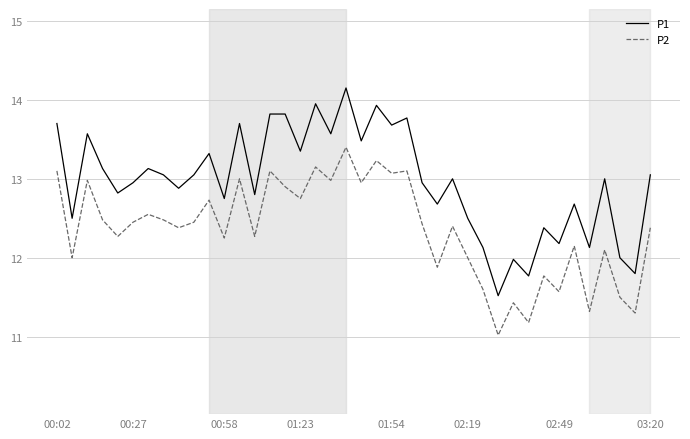

True or false: P1 has more than 0 interior local peaks.

True